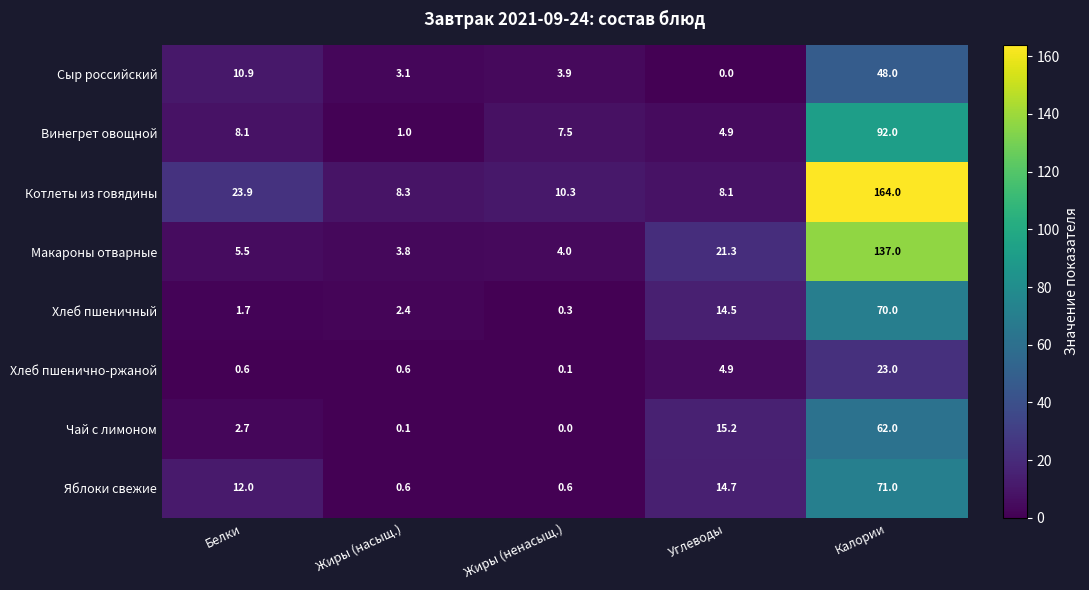

Which series has the largest total across all categories?

Котлеты из говядины